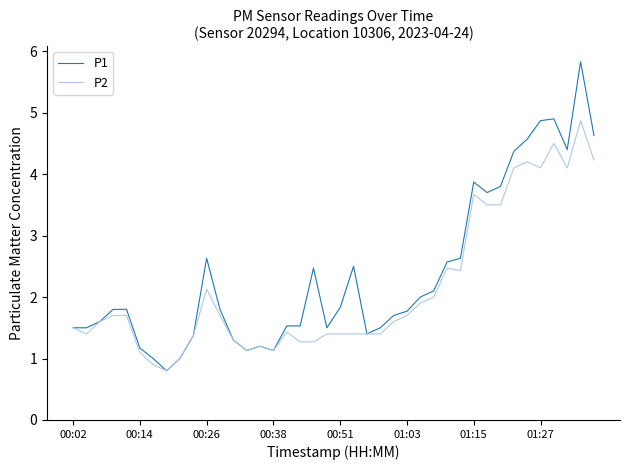

Rank the series by their maximum value, from highest to lowest.

P1, P2